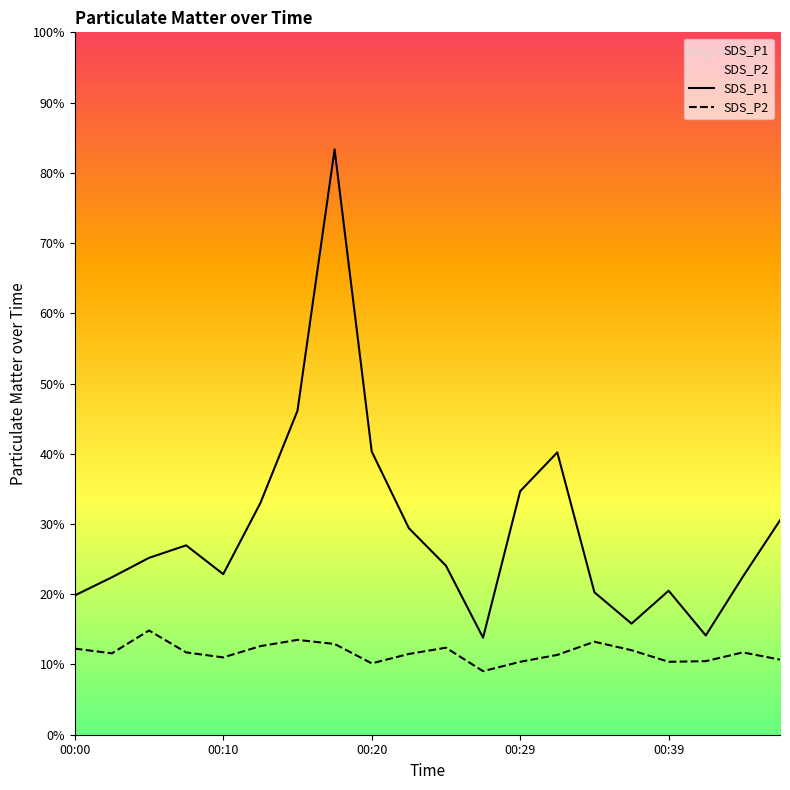

Between 00:24 and 00:12, which is larger?

00:12